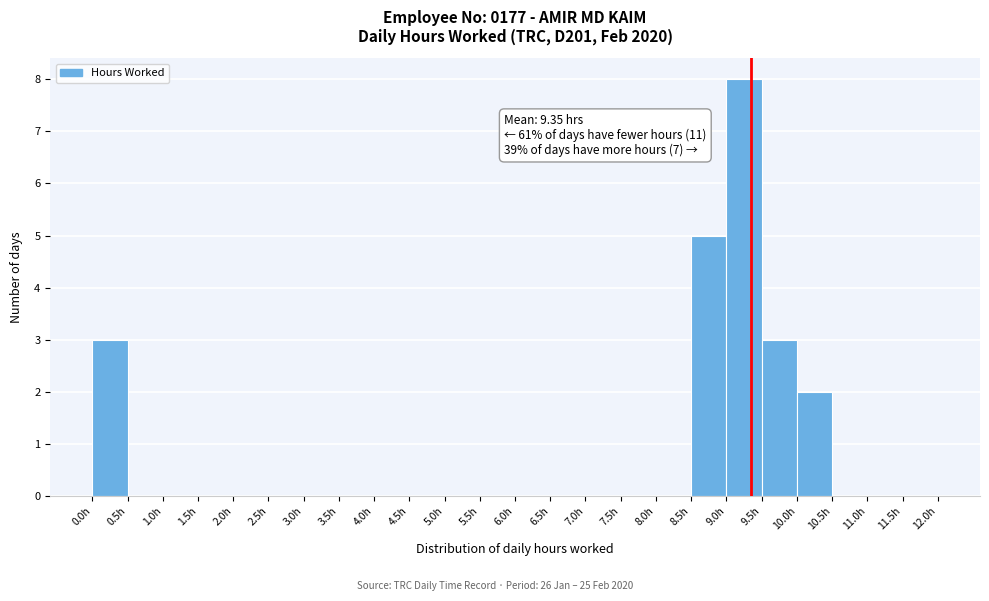

Which range on the x-axis has the tallest bar?

9.0 to 9.5